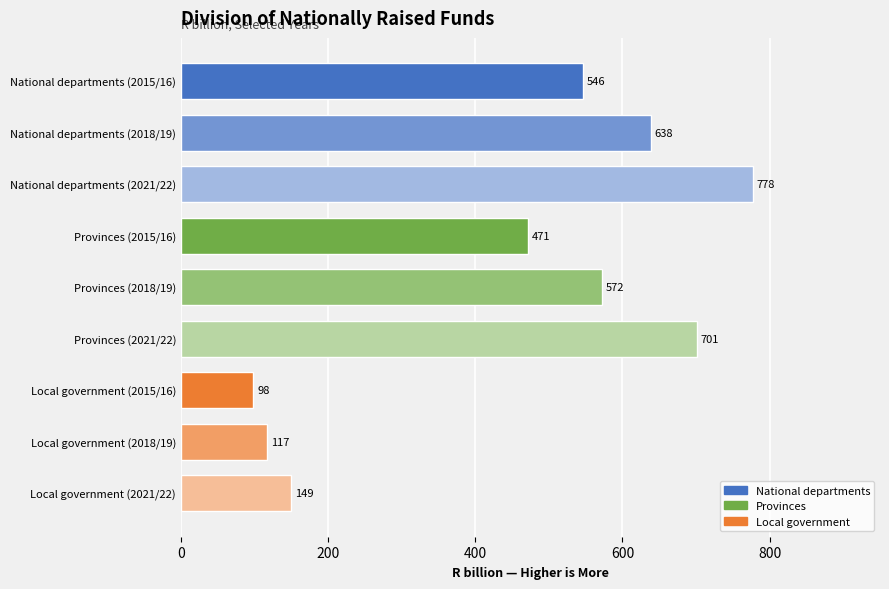

The chart shows a value of 117.3 at Local government (2018/19). True or false?

True